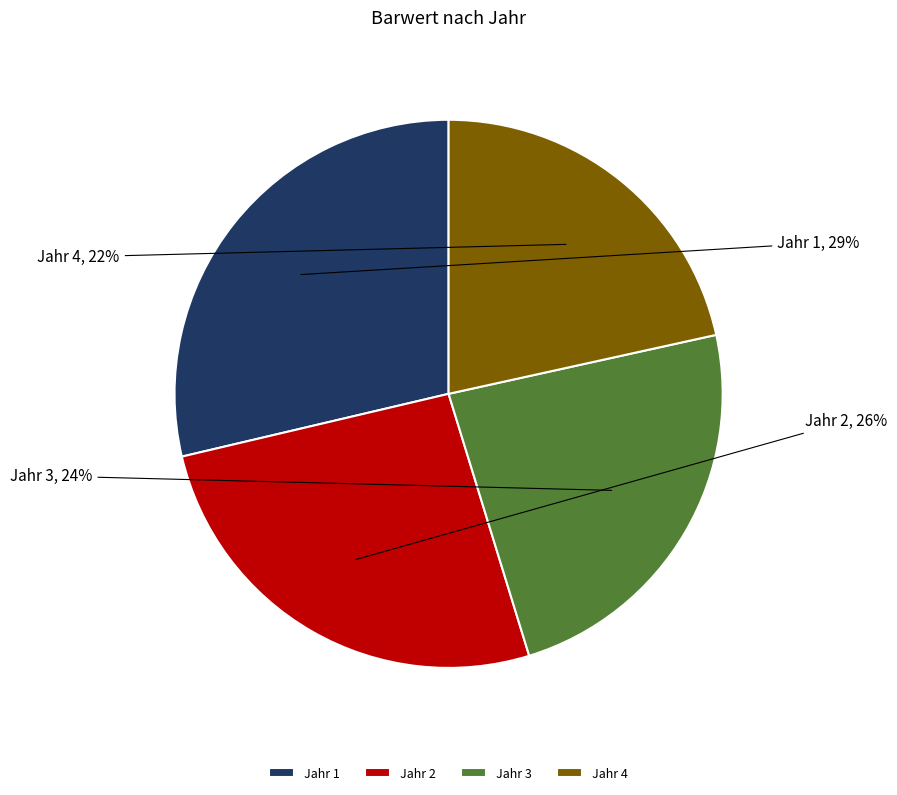

How many slices are in this pie chart?

4